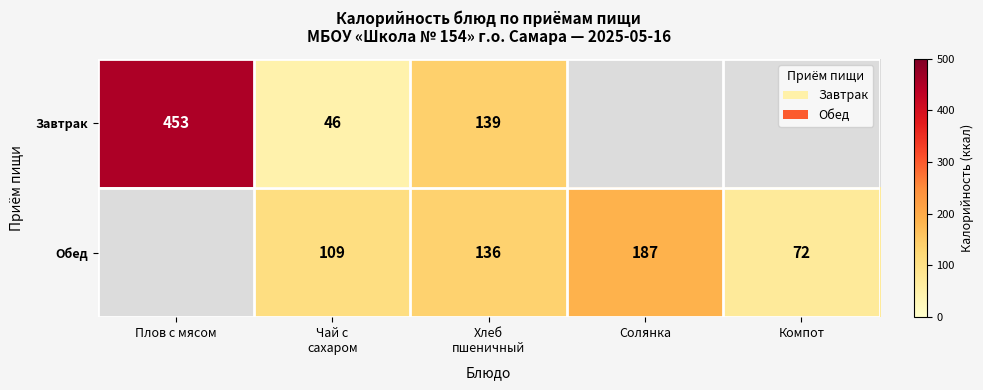

The Обед series shows 72 at Компот. True or false?

True